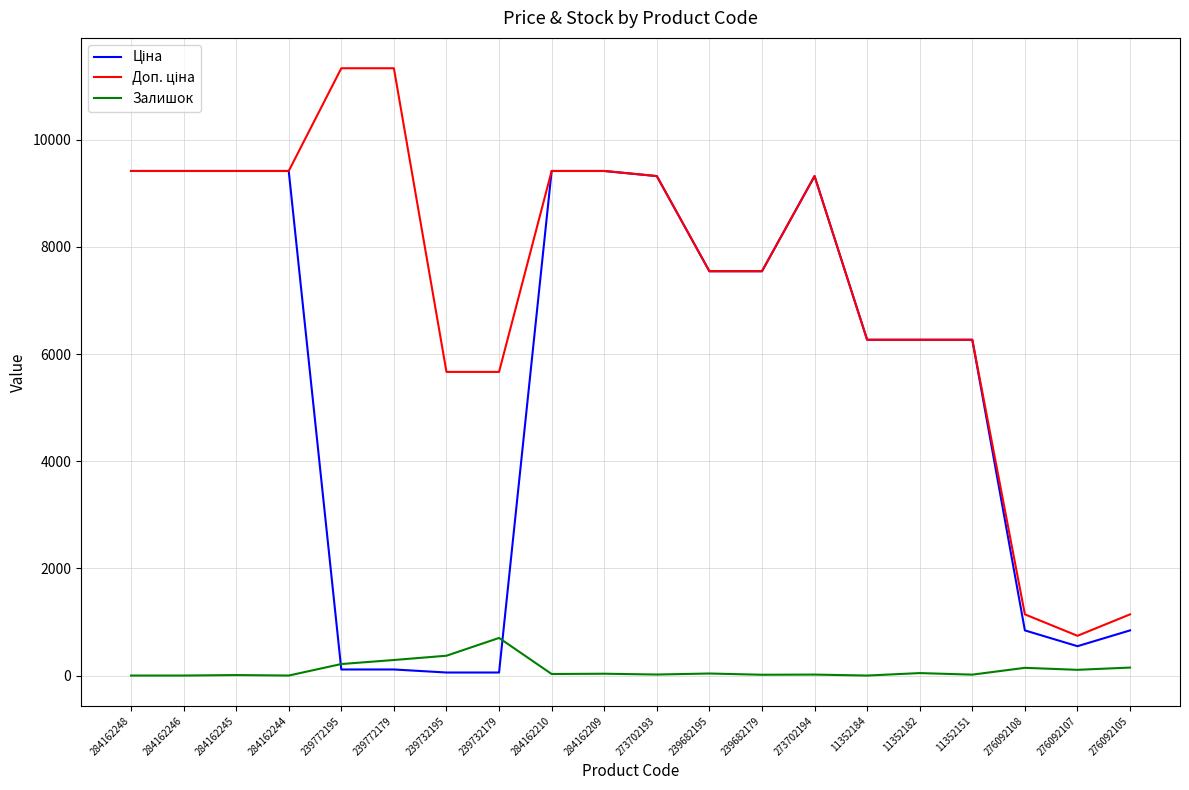

The Залишок series shows 0.0 at 11352184. True or false?

True